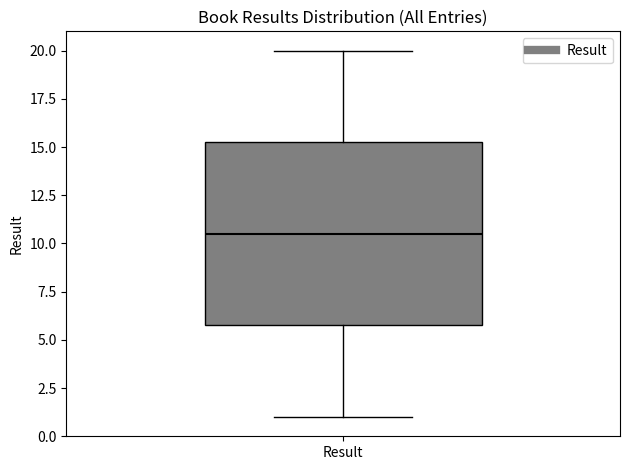

Read this box plot against the y-axis: the position of the median line, the range covered by the box, and the ends of both whiskers. The values are not printed on the chart, so give them approximately, as read against the axis.

median 10.5, box 6.0 to 15.5, whiskers 1.0 to 20.0